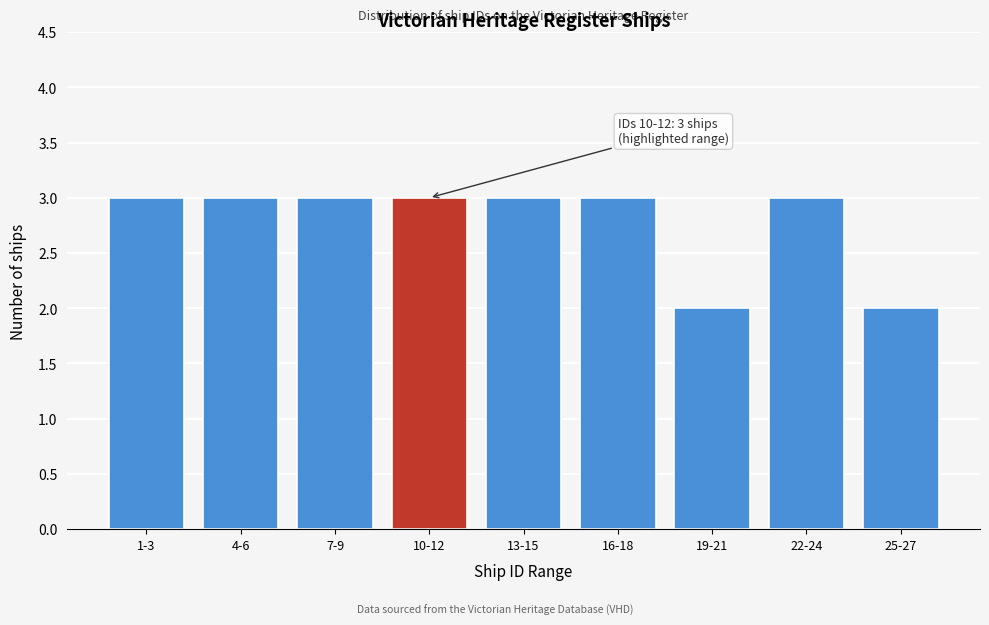

Reading left to right, extract all data points from this chart.

3	3	3	3	3	3	2	3	2